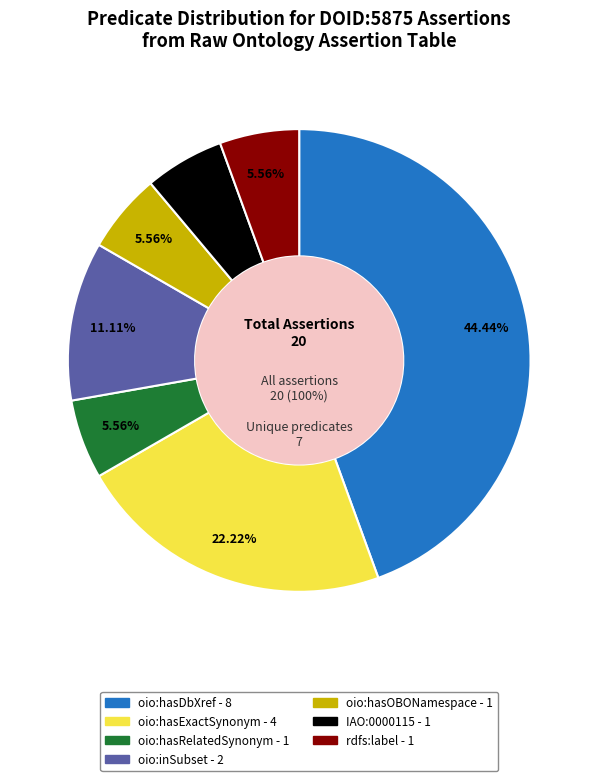

How much of the chart is everything except rdfs:label?

94.4%